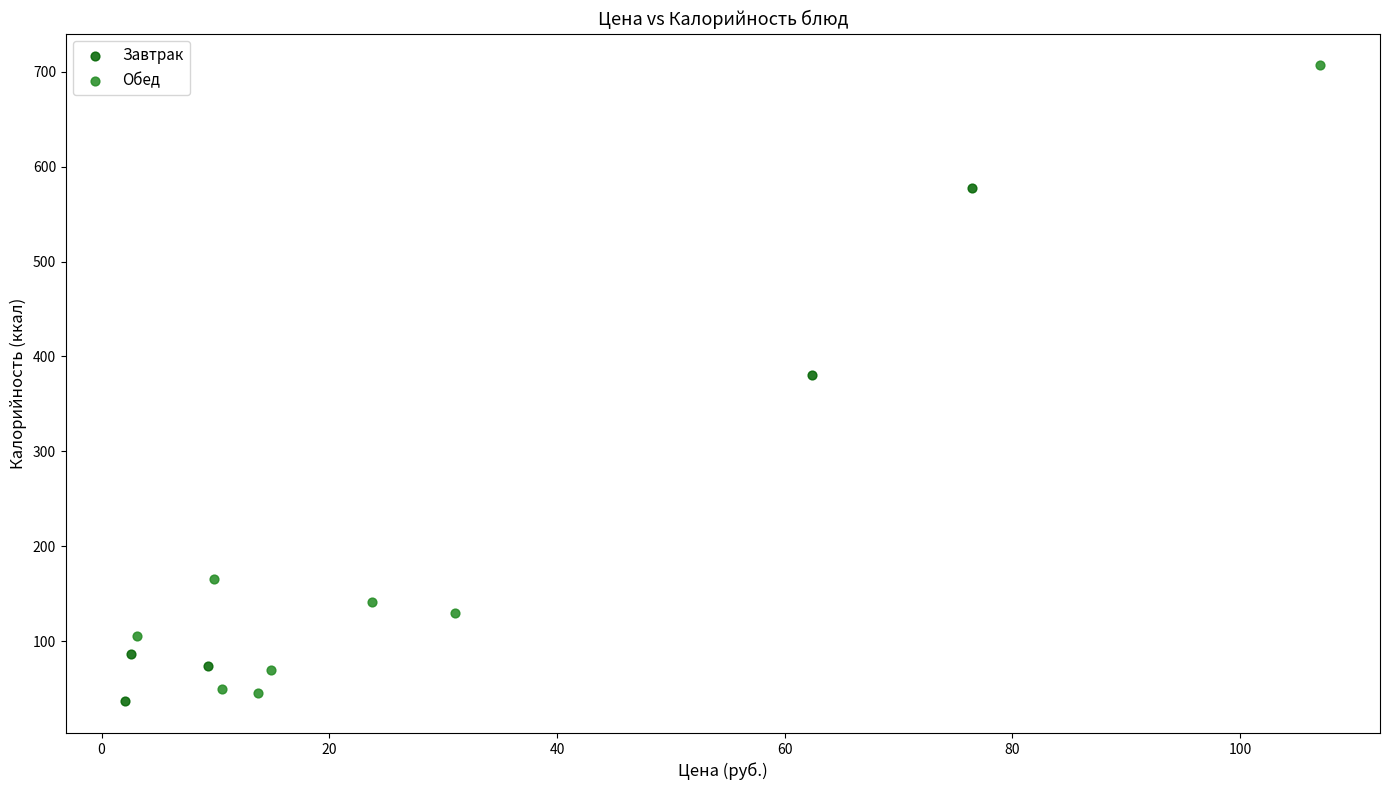

Which series contains the lowest Y value?

Завтрак